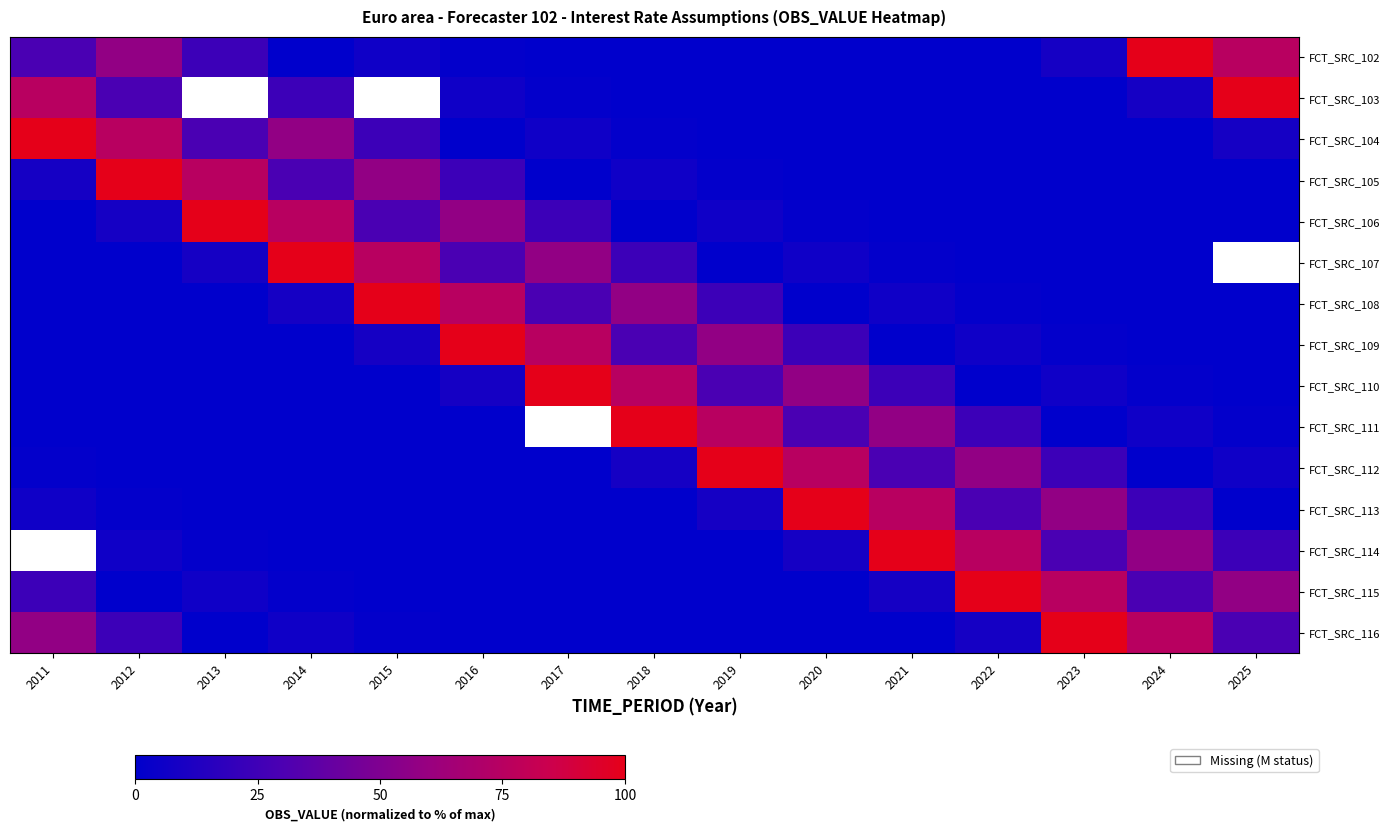

Is the value of FCT_SRC_116 at 2024 greater than the value of FCT_SRC_113 at 2021?

No